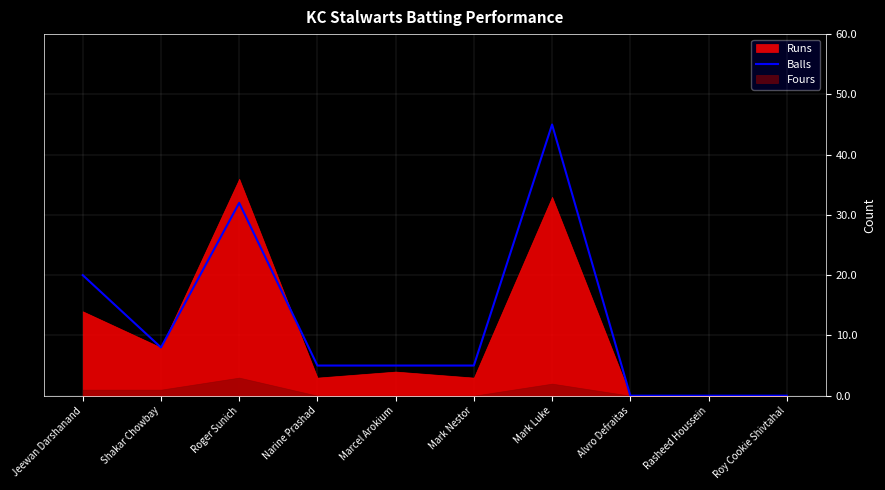

Which category has the highest value in the Balls series?

Mark Luke